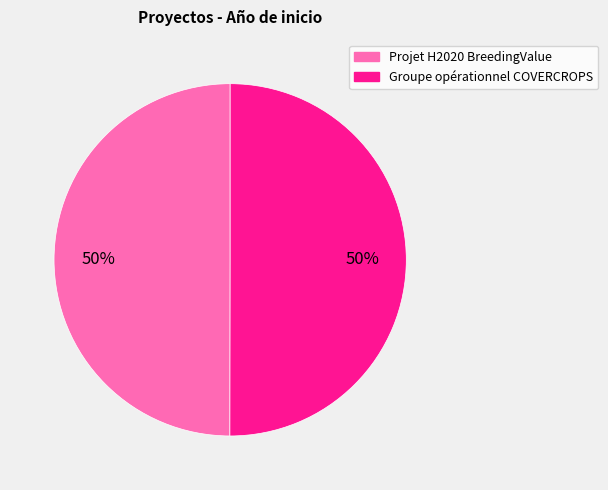

To the nearest percent, what percentage of the pie is Projet H2020 BreedingValue?

50%